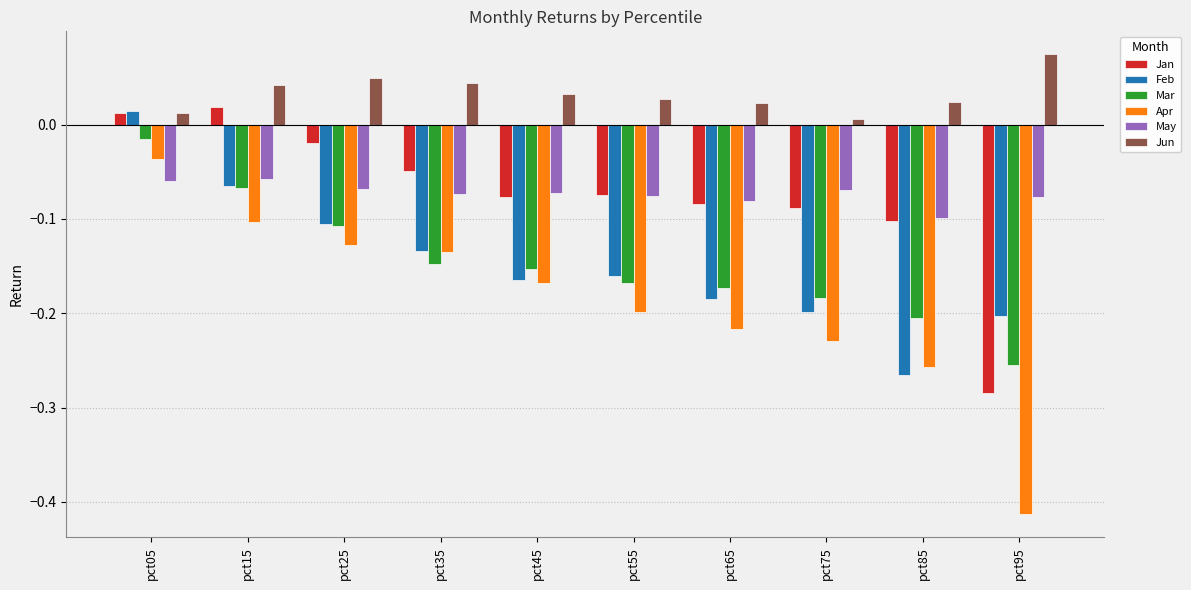

What is the sum of all Apr values?

-1.9